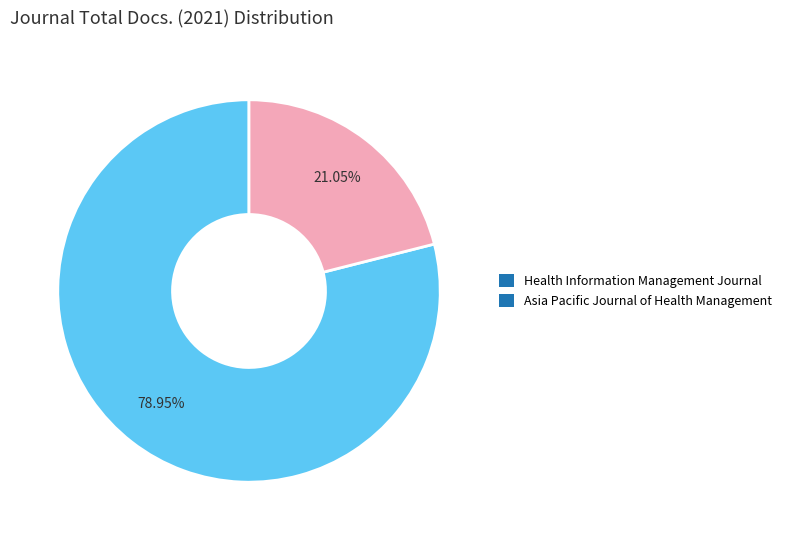

The Asia Pacific Journal of Health Management slice represents 21% of the pie. True or false?

True